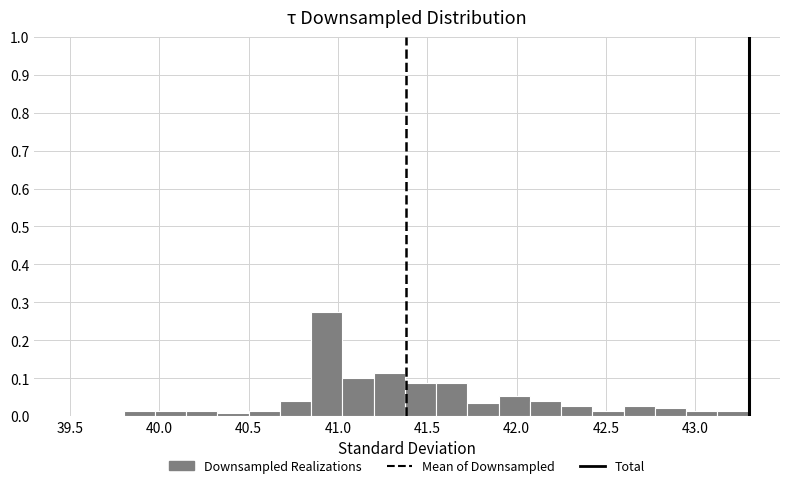

Read against the x-axis, roughly where is the centre of the tallest bar?

40.95